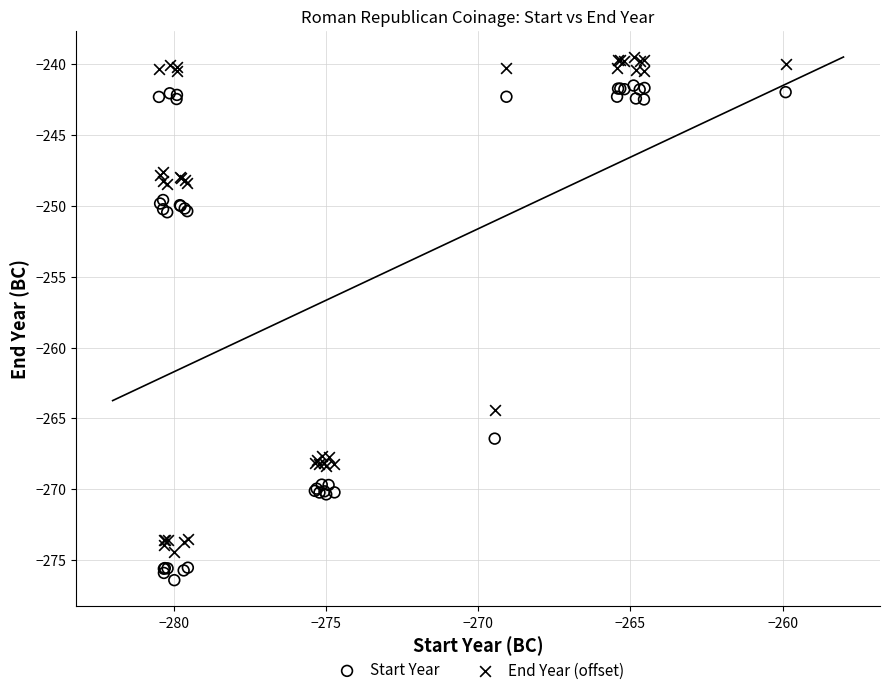

Which series reaches the maximum Y coordinate?

End Year (offset)